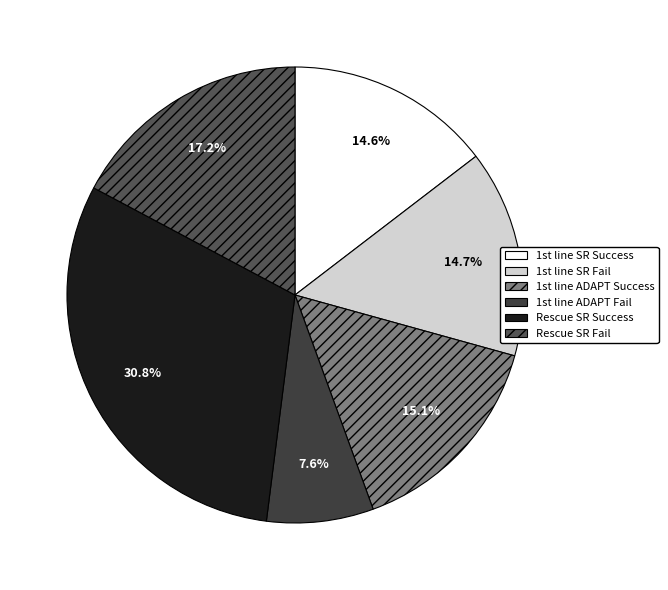

Count the number of slices in the pie.

6